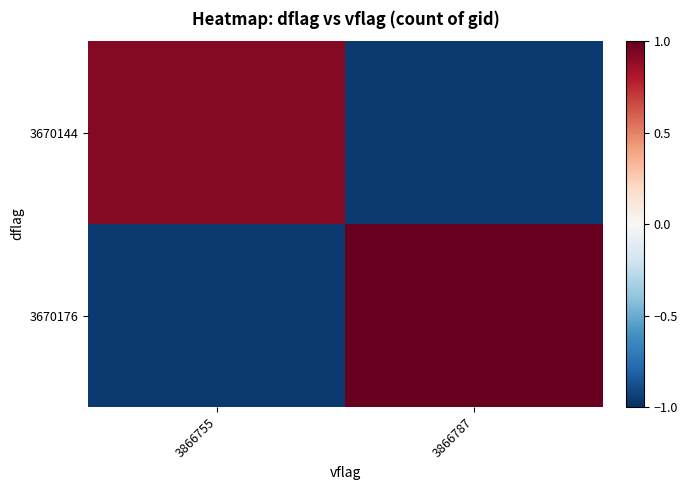

Reading right to left, transcribe all the data shown in this chart.

3670144: 3866787=-1.0	3866755=0.9
3670176: 3866787=1.0	3866755=-1.0